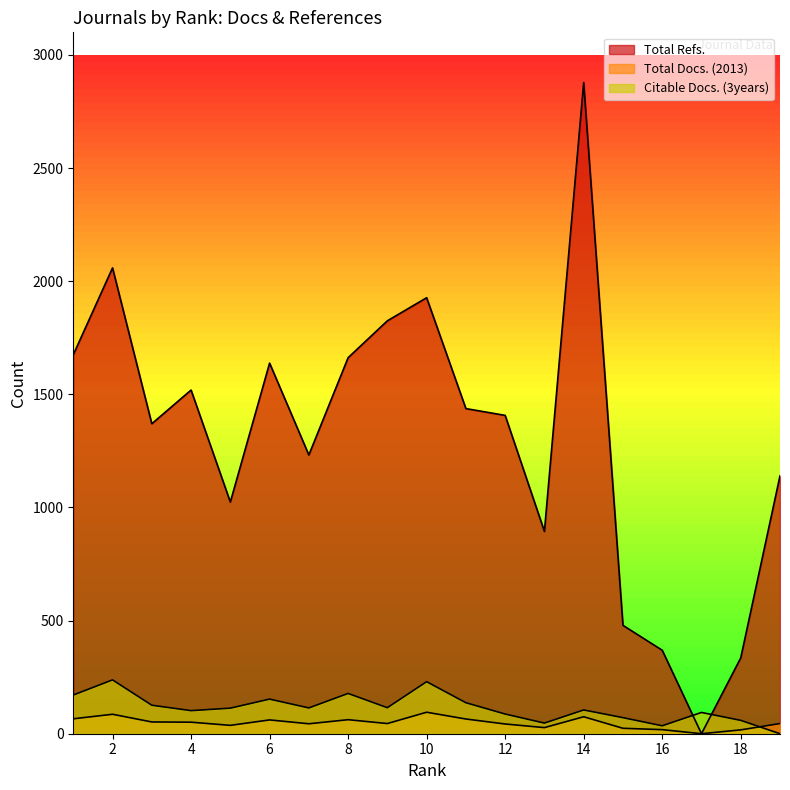

How many positive values does the Total Docs. (2013) series have?

18